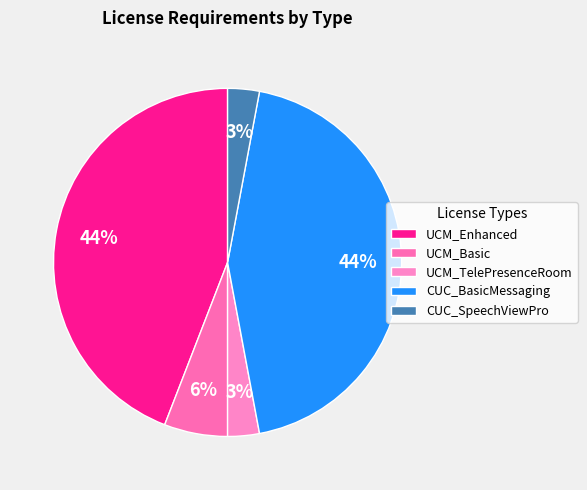

True or false: CUC_SpeechViewPro accounts for 3% of the total.

True